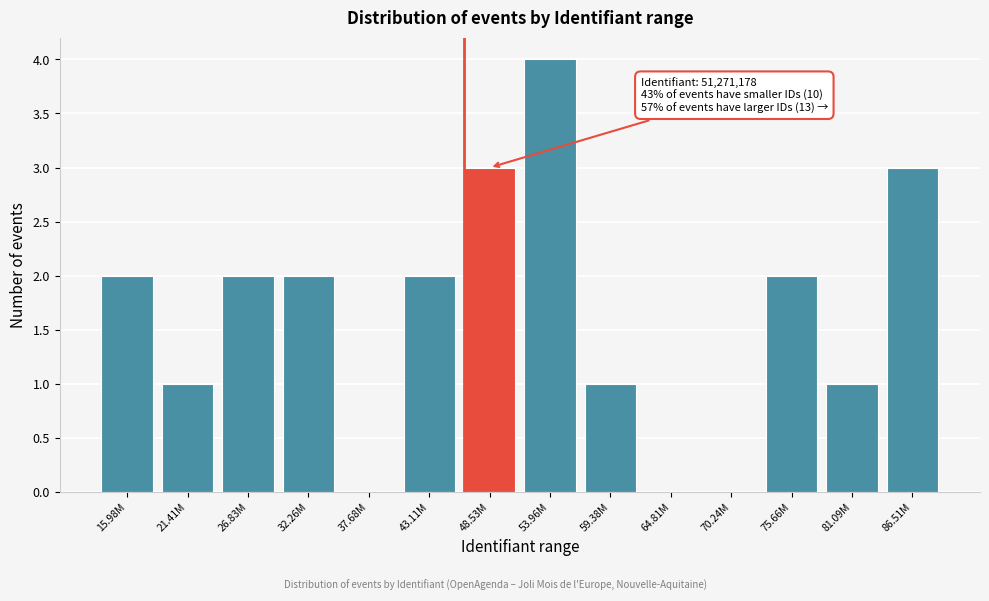

Reading left to right, transcribe all the data shown in this chart.

15.98M=2	21.41M=1	26.83M=2	32.26M=2	37.68M=0	43.11M=2	48.53M=3	53.96M=4	59.38M=1	64.81M=0	70.24M=0	75.66M=2	81.09M=1	86.51M=3